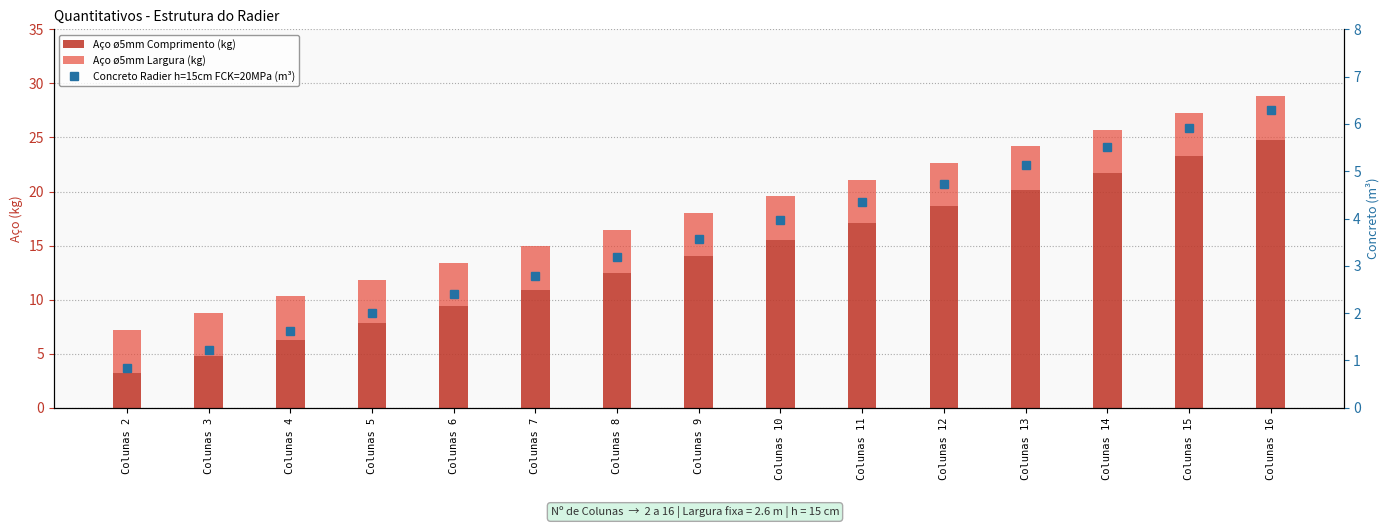

Reading left to right, transcribe all the data shown in this chart.

Aço ø5mm Comprimento (kg): 3.2	4.8	6.3	7.9	9.4	10.9	12.5	14.0	15.6	17.1	18.6	20.2	21.7	23.3	24.8
Aço ø5mm Largura (kg): 4.0	4.0	4.0	4.0	4.0	4.0	4.0	4.0	4.0	4.0	4.0	4.0	4.0	4.0	4.0
Concreto Radier h=15cm FCK=20MPa (m³): 0.8	1.2	1.6	2.0	2.4	2.8	3.2	3.6	4.0	4.3	4.7	5.1	5.5	5.9	6.3